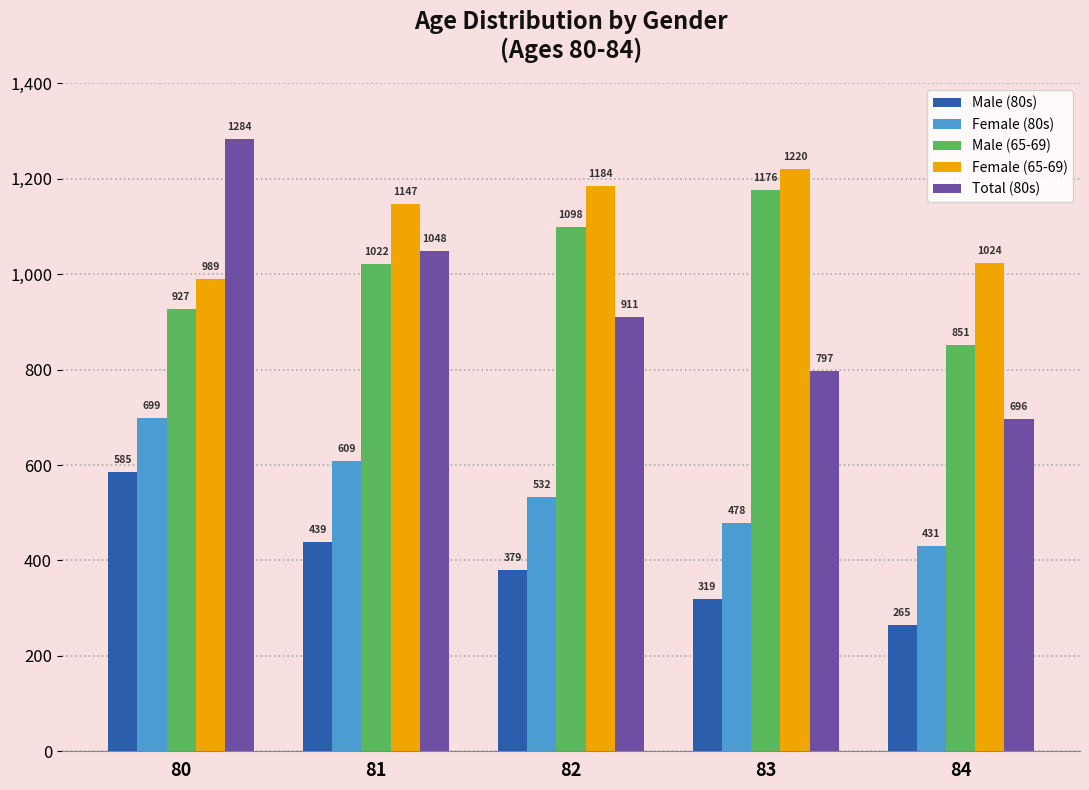

Which series has the largest total across all categories?

Female (65-69)